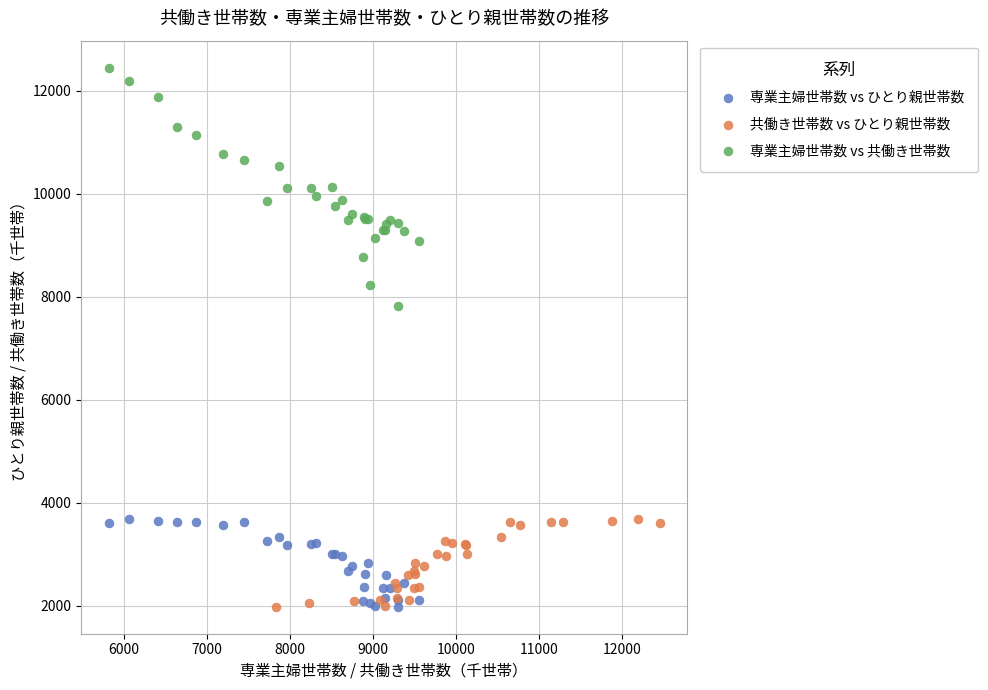

Which series has the widest spread of Y values?

専業主婦世帯数 vs 共働き世帯数